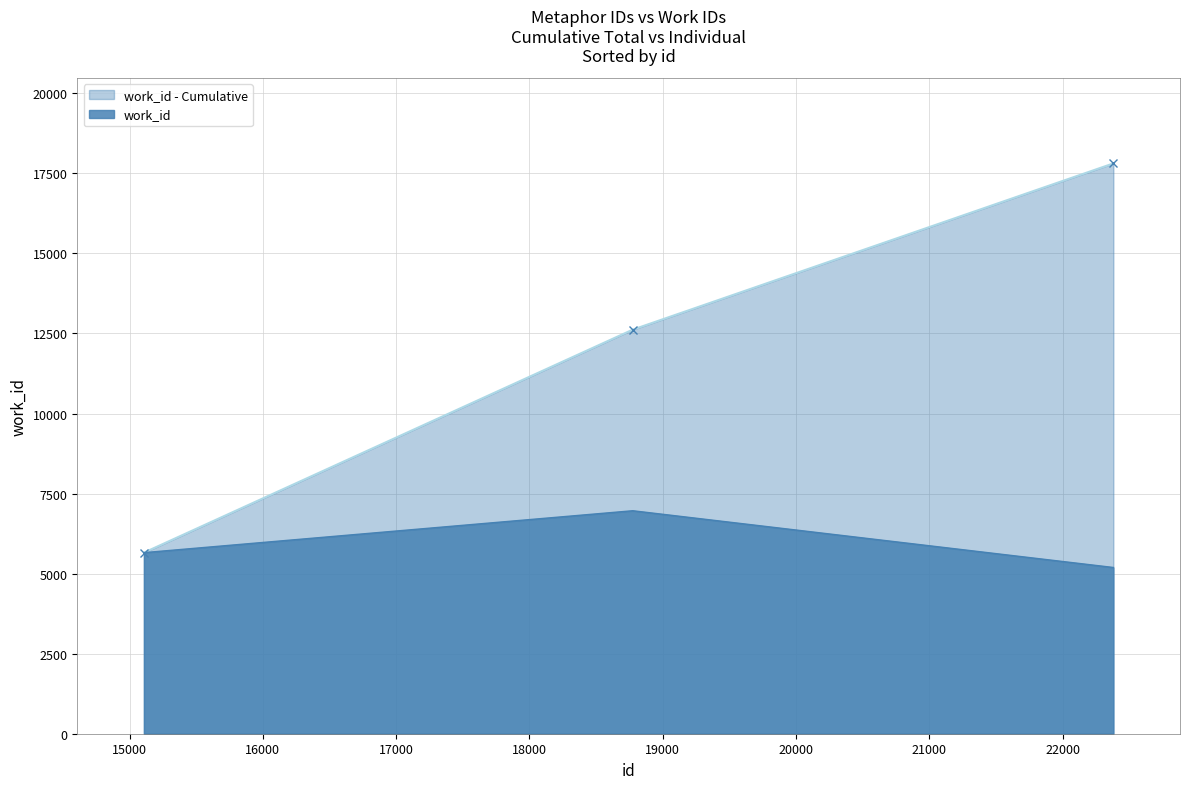

List the labels in order of value, largest first.

18775, 15108, 22381